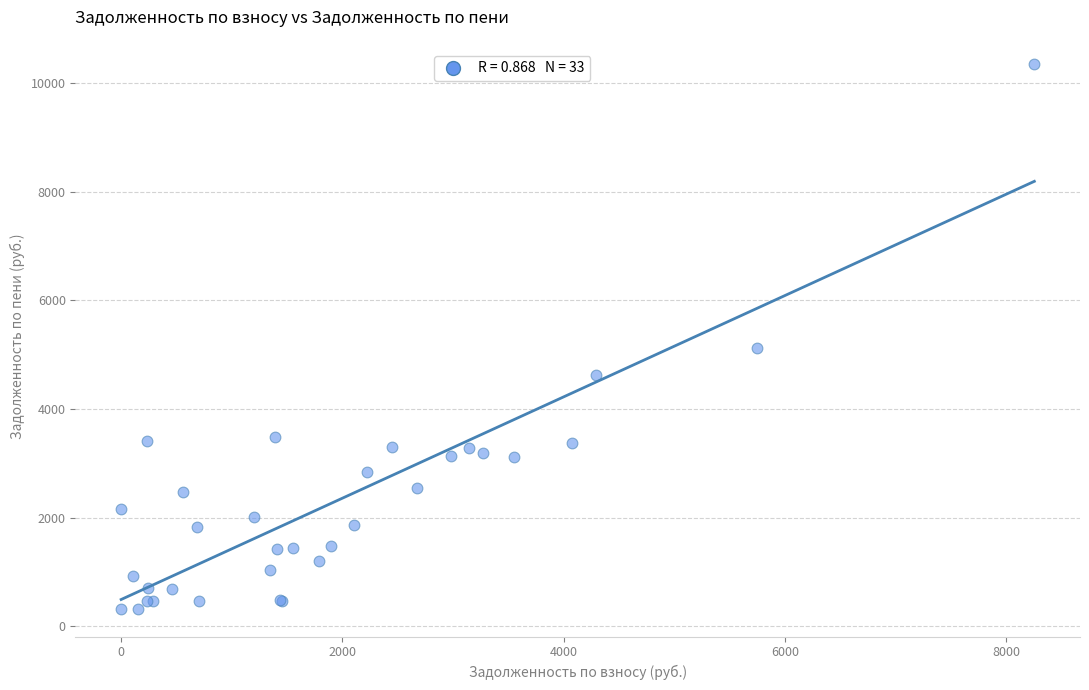

What Y value in the scatter plot is closest to 5328?

5124.6